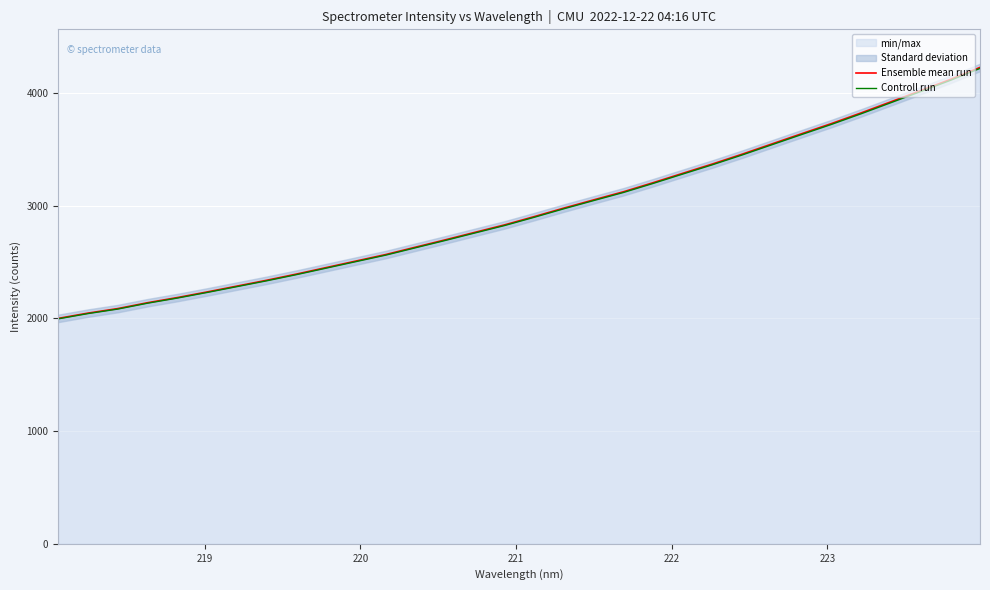

What is the lowest value of the Ensemble mean run series?

2000.5